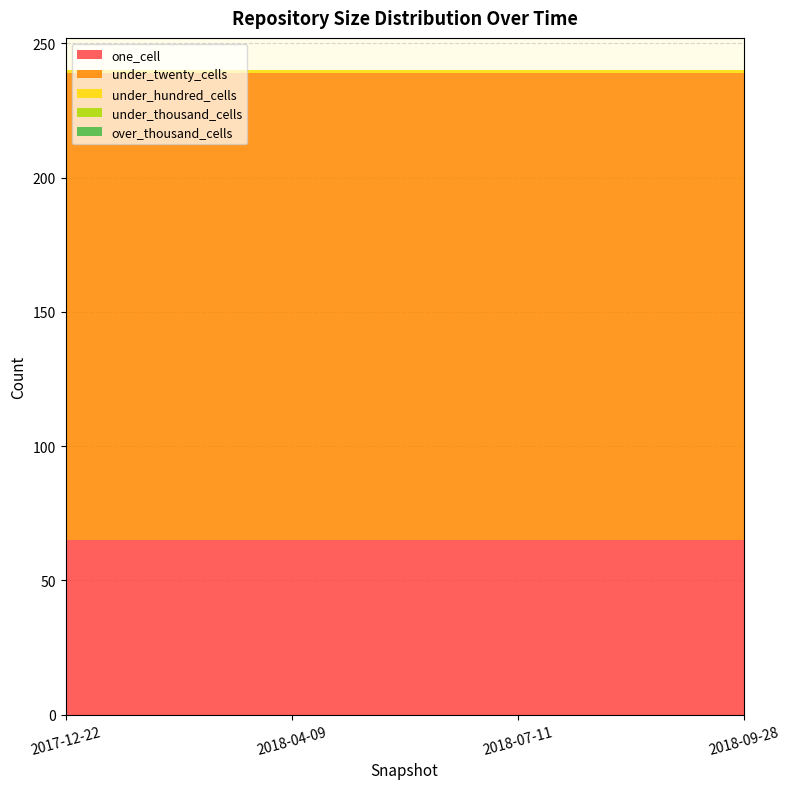

Reading left to right, transcribe all the data shown in this chart.

one_cell: 2017-12-22=65	2018-04-09=65	2018-07-11=65	2018-09-28=65
under_twenty_cells: 2017-12-22=174	2018-04-09=174	2018-07-11=174	2018-09-28=174
under_hundred_cells: 2017-12-22=1	2018-04-09=1	2018-07-11=1	2018-09-28=1
under_thousand_cells: 2017-12-22=0	2018-04-09=0	2018-07-11=0	2018-09-28=0
over_thousand_cells: 2017-12-22=0	2018-04-09=0	2018-07-11=0	2018-09-28=0